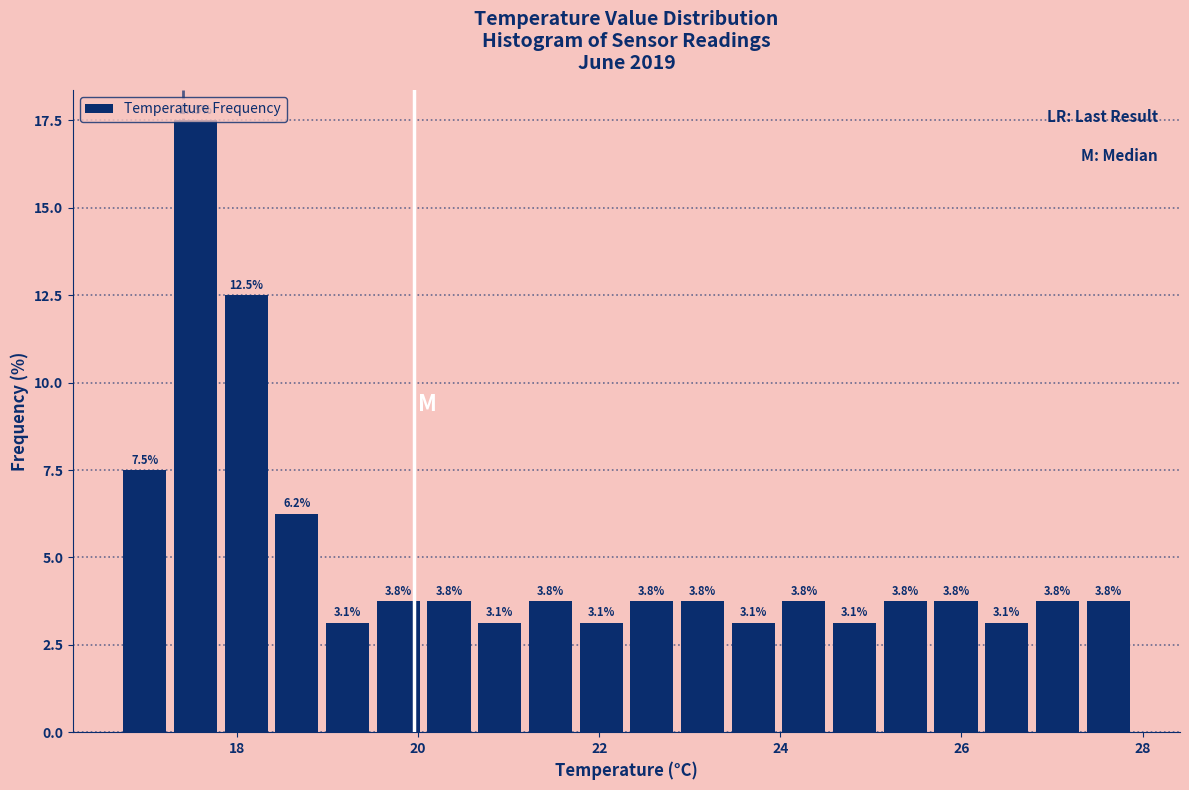

Around what value on the x-axis is the tallest bar? Give the approximate position of its centre, as read against the axis.

17.6